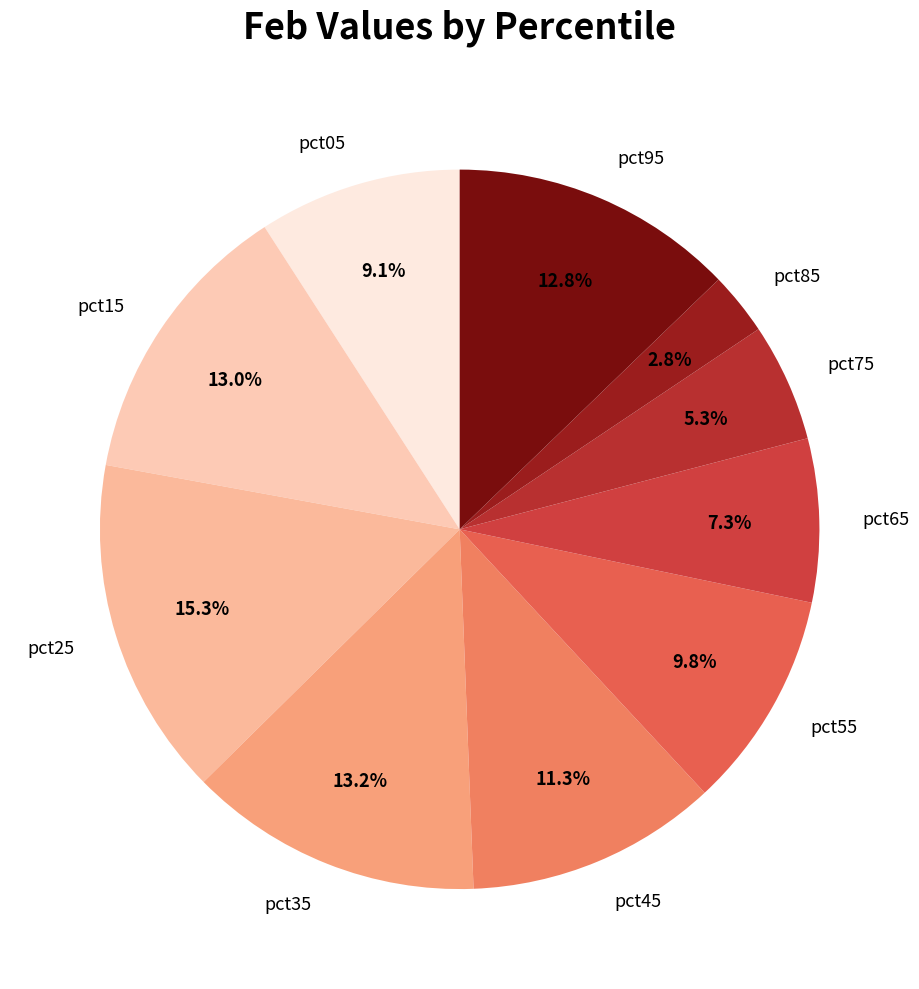

To the nearest percent, what is the average slice percentage?

10%